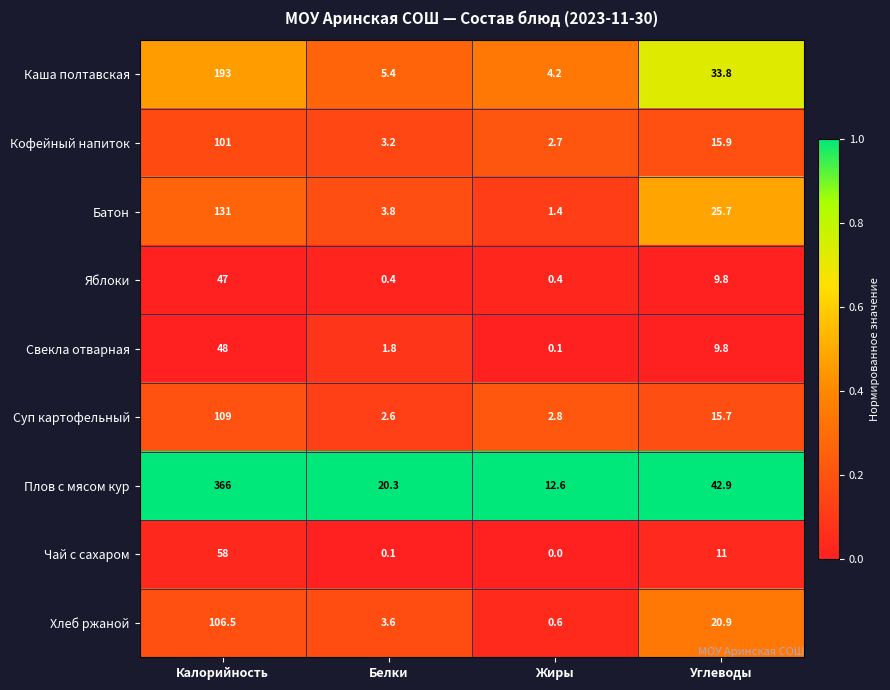

Which series has the widest spread of values?

Плов с мясом кур